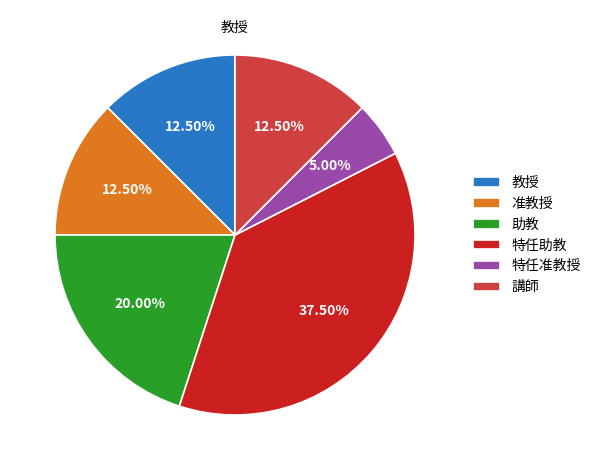

Is 准教授 the majority of the pie?

No